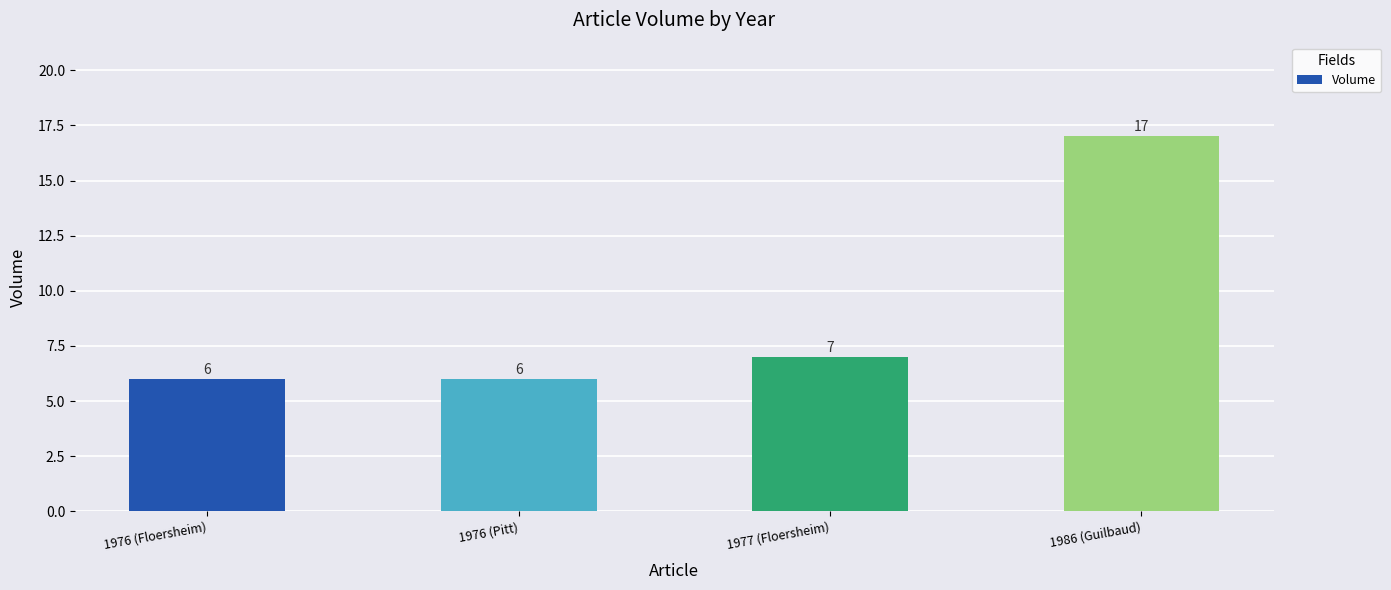

What is the greatest value displayed?

17